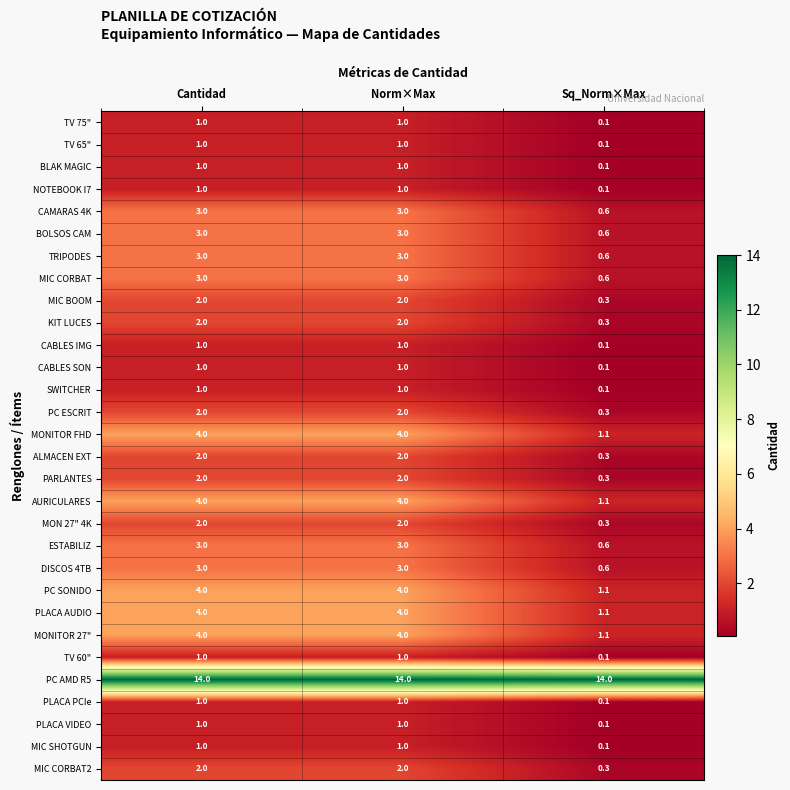

At which label is CABLES SON closest to 0?

Sq_Norm×Max